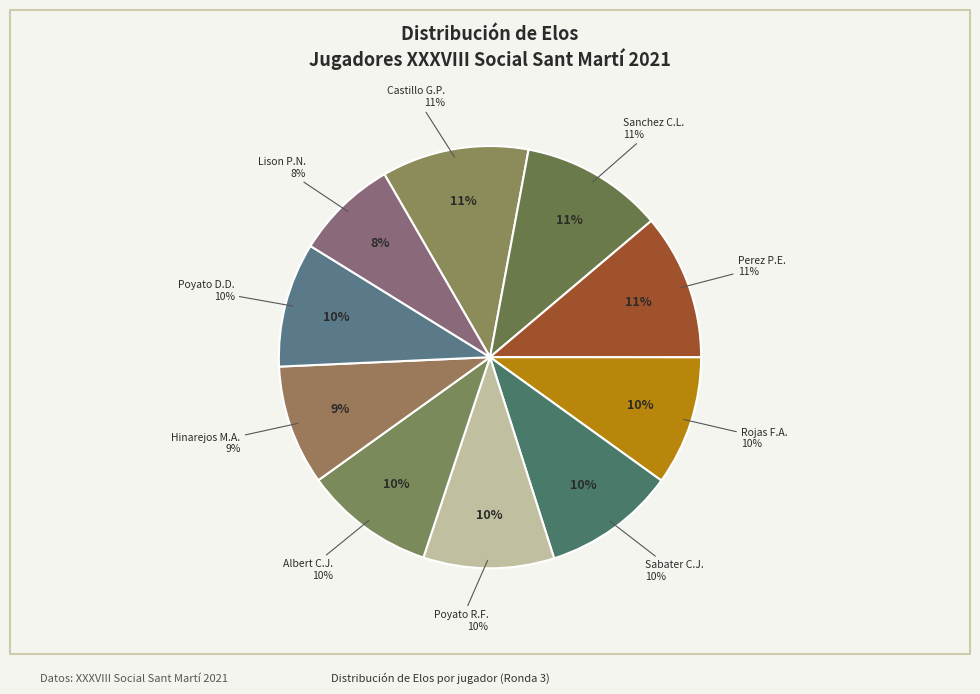

What percentage is the Sanchez Criado Lluis slice, to the nearest percent?

11%